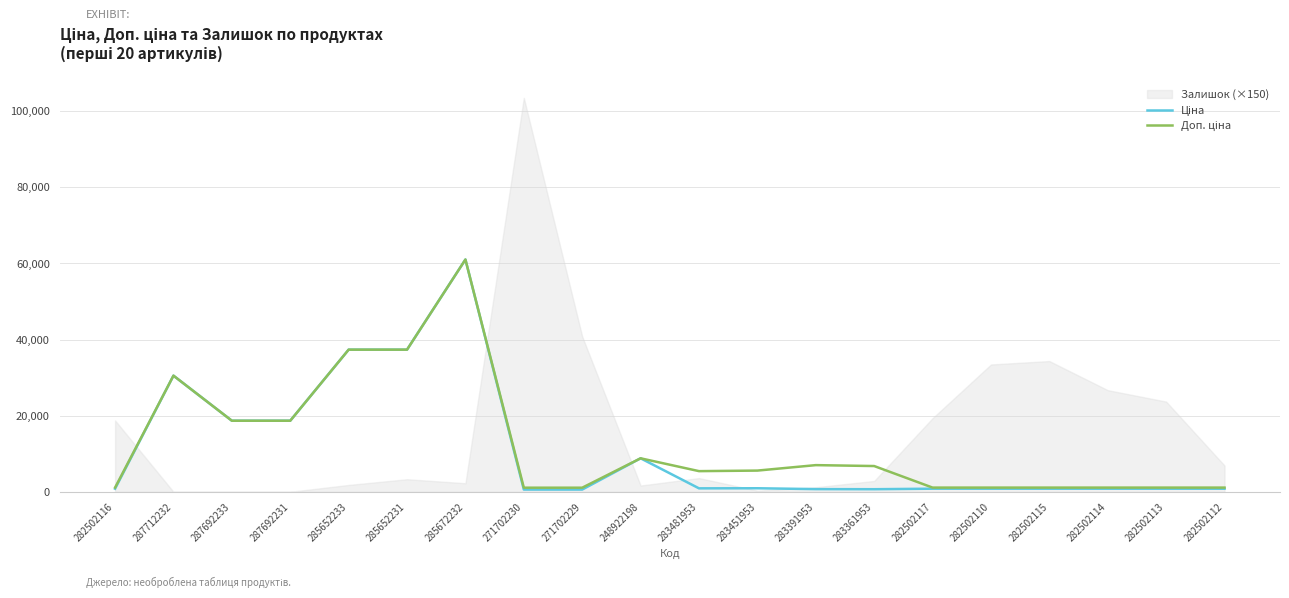

Does the chart display data point markers on the line(s)?

No